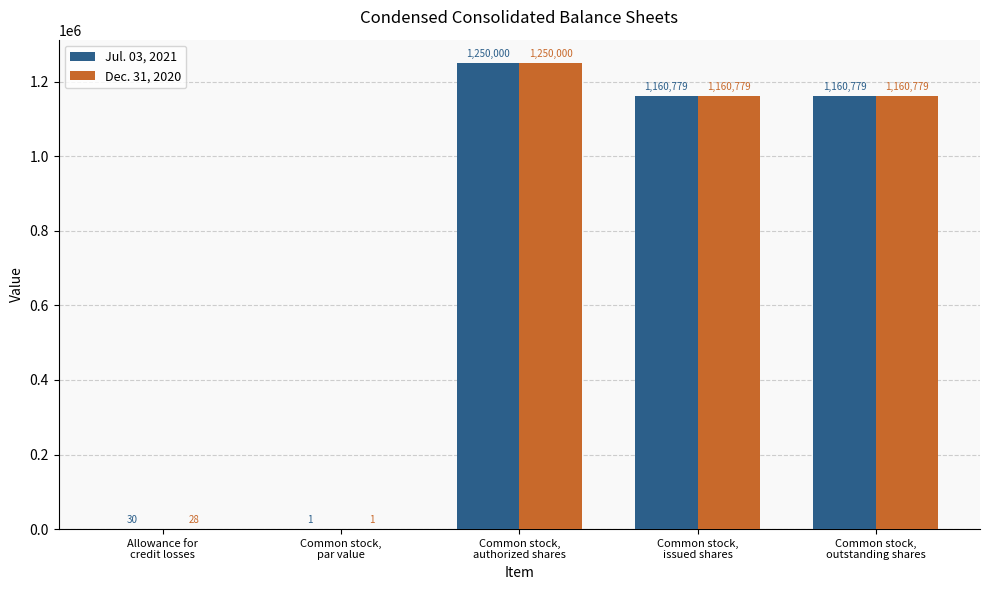

What is the greatest value displayed?

1250000